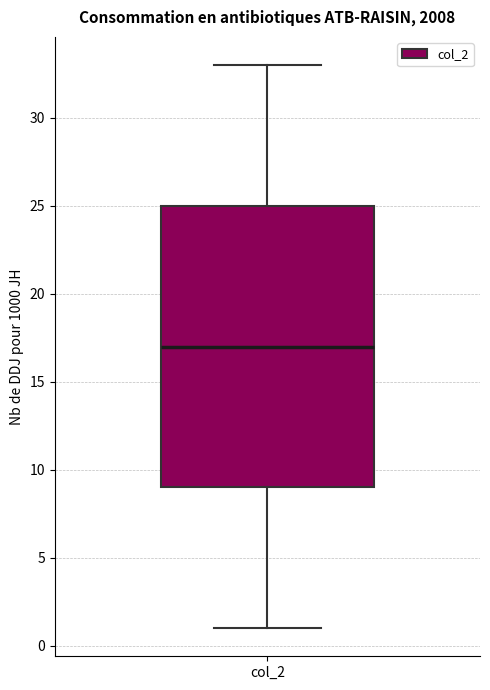

Where does the upper whisker of the box for col_2 end on the y-axis? The values are not printed on the chart, so give them approximately, as read against the axis.

33